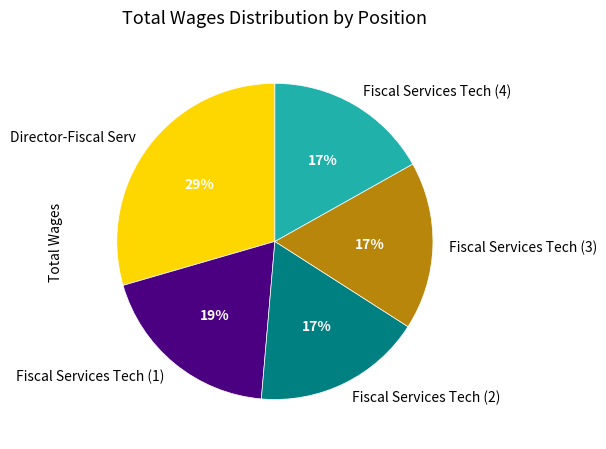

What is the largest slice in the pie chart?

Director-Fiscal Serv